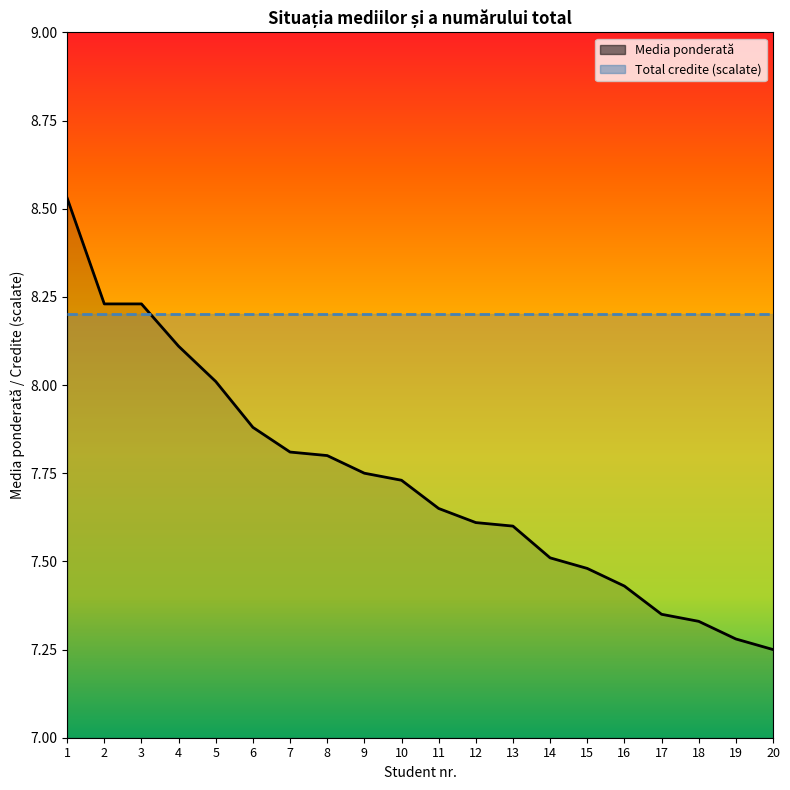

List the series in order of their overall mean, lowest first.

Media ponderată, Total credite